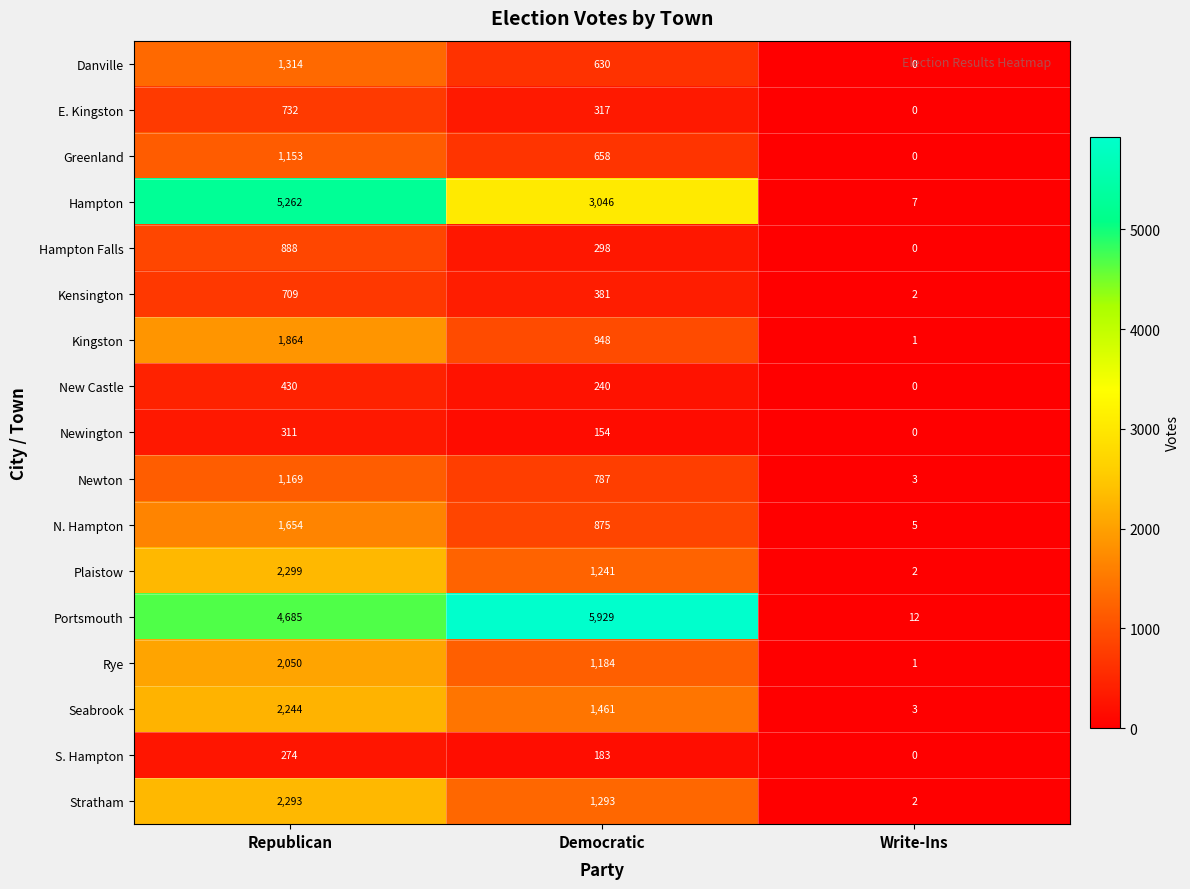

List the series in order of their peak value, highest first.

Portsmouth, Hampton, Plaistow, Stratham, Seabrook, Rye, Kingston, N. Hampton, Danville, Newton, Greenland, Hampton Falls, E. Kingston, Kensington, New Castle, Newington, S. Hampton